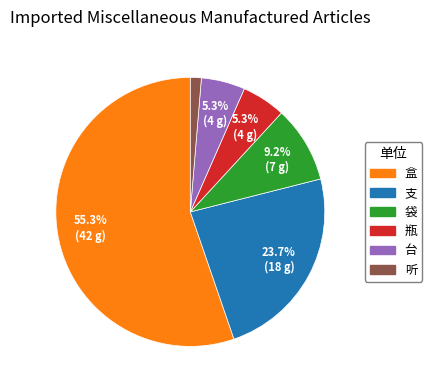

To the nearest percent, what is the combined percentage of 台 and 瓶?

11%